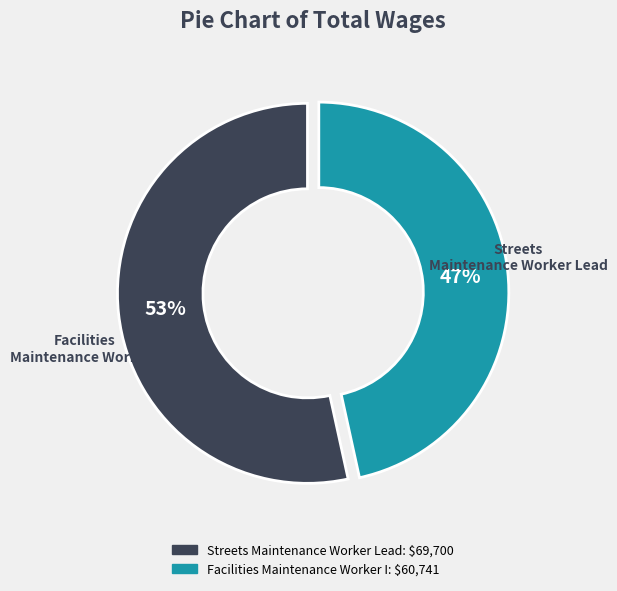

How many slices are in this pie chart?

2